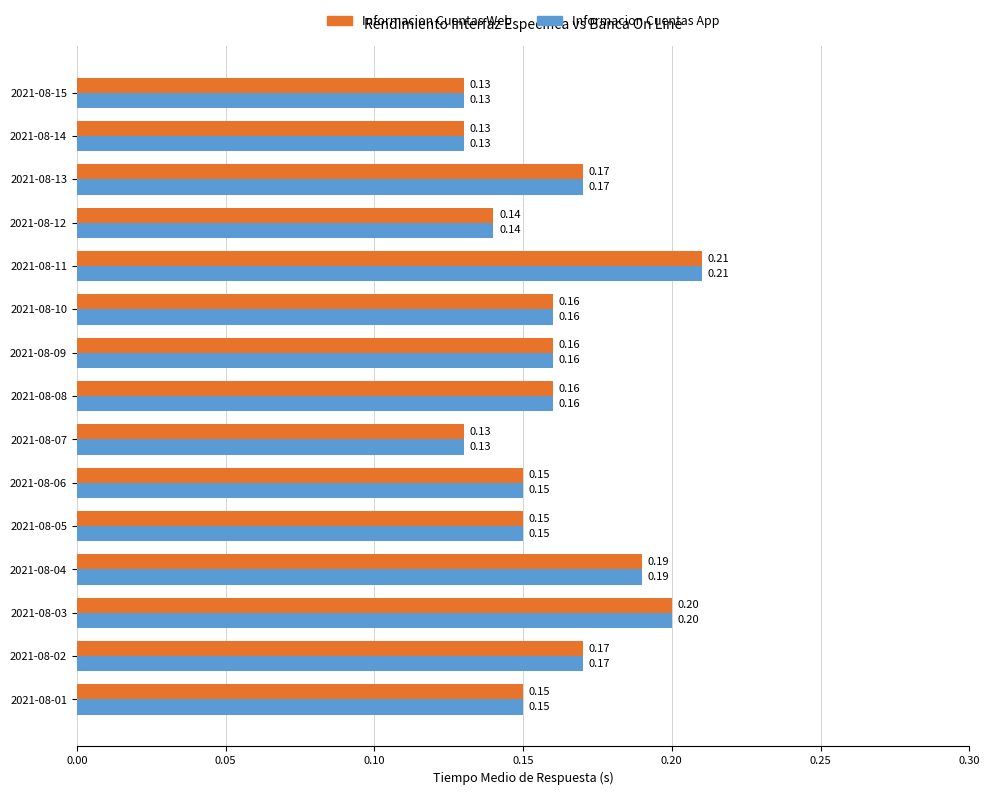

What is the sum of all Informacion Cuentas App values?

2.4